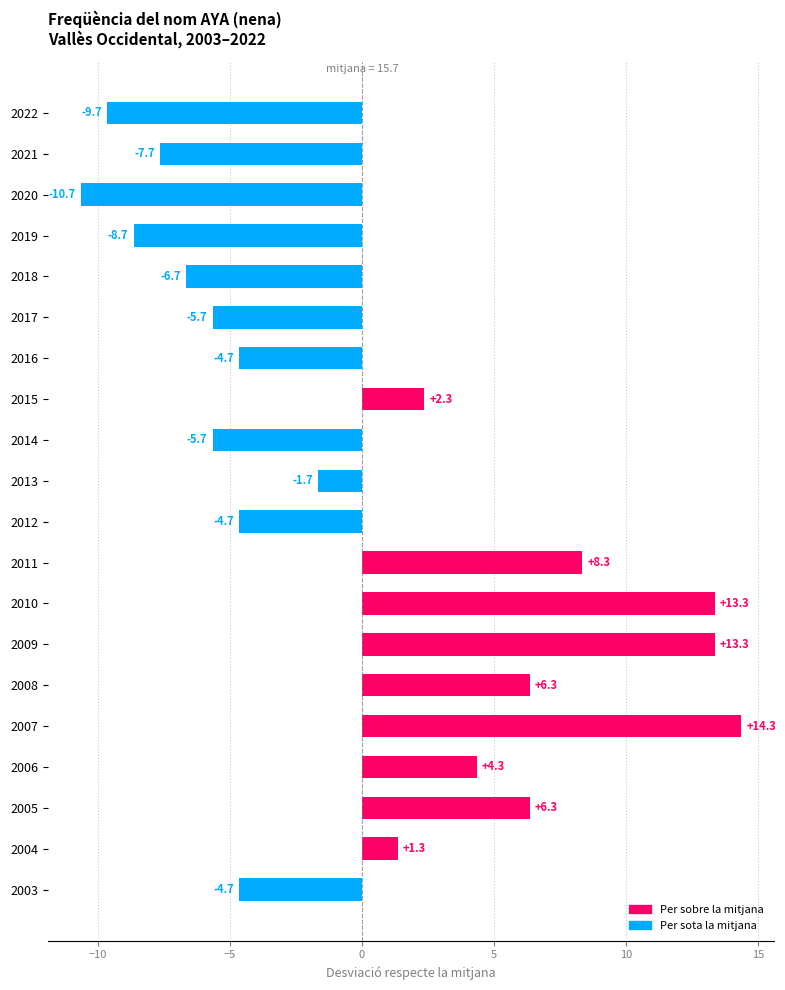

Between 2018 and 2006, which is larger?

2006